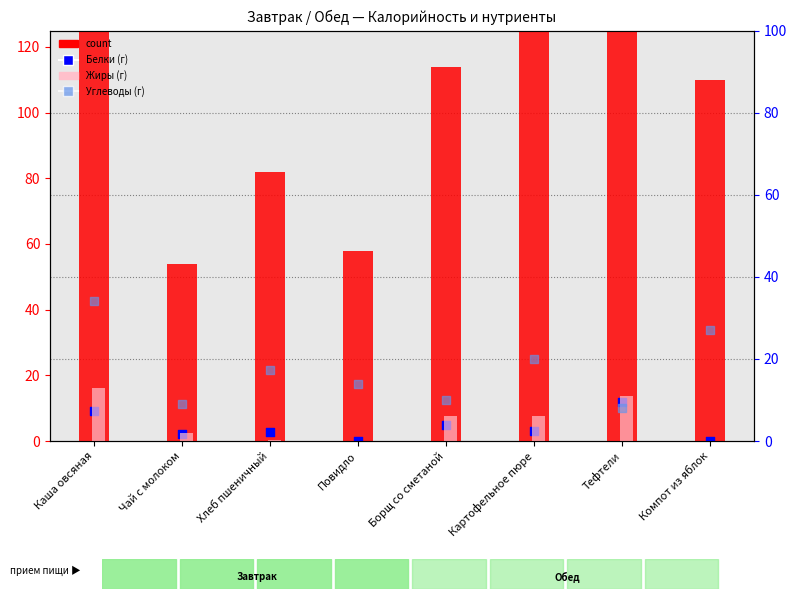

What are all the series names shown in the legend?

count, Белки (г), Жиры (г), Углеводы (г)